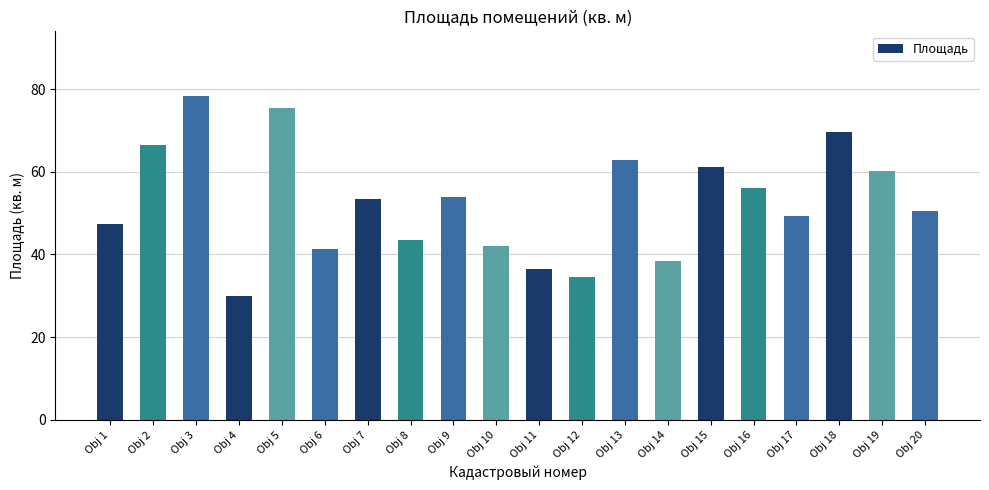

Where does the data first go above 53?

Obj 2